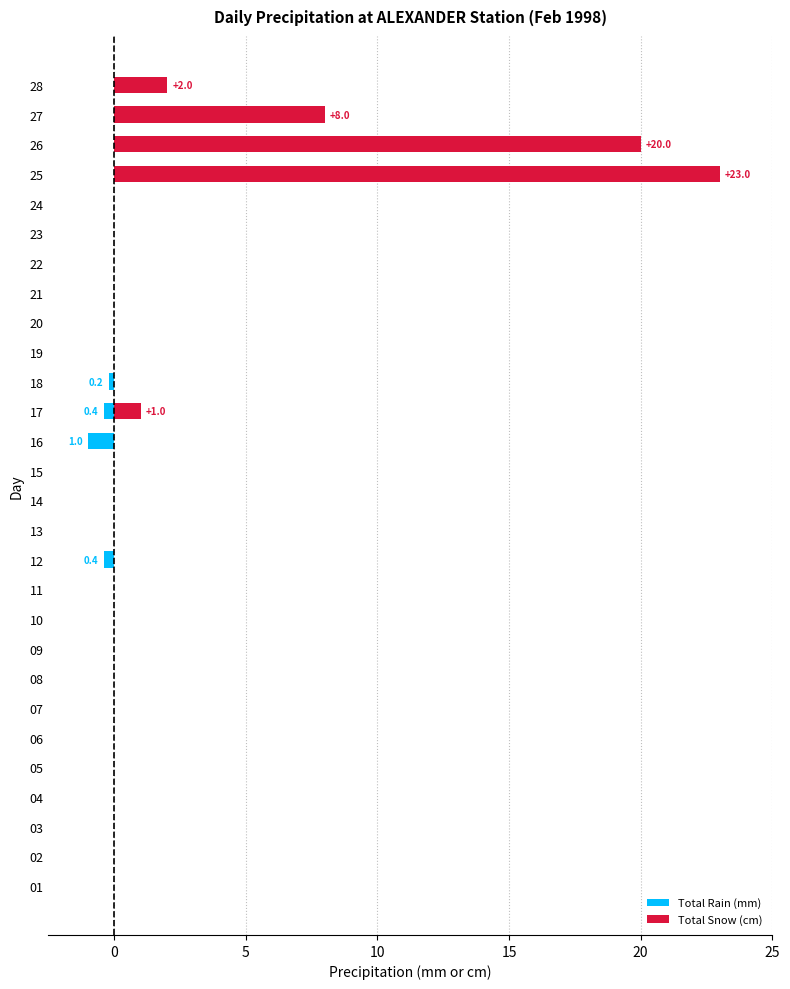

At how many categories does at least one series exceed 9?

2